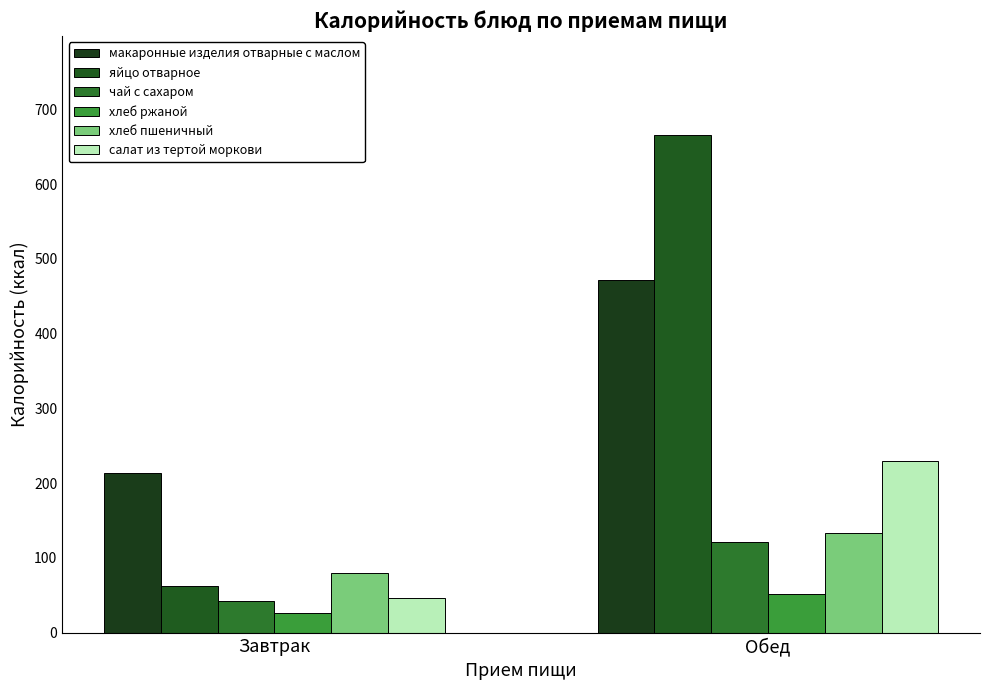

At which label is хлеб пшеничный closest to 106?

Завтрак